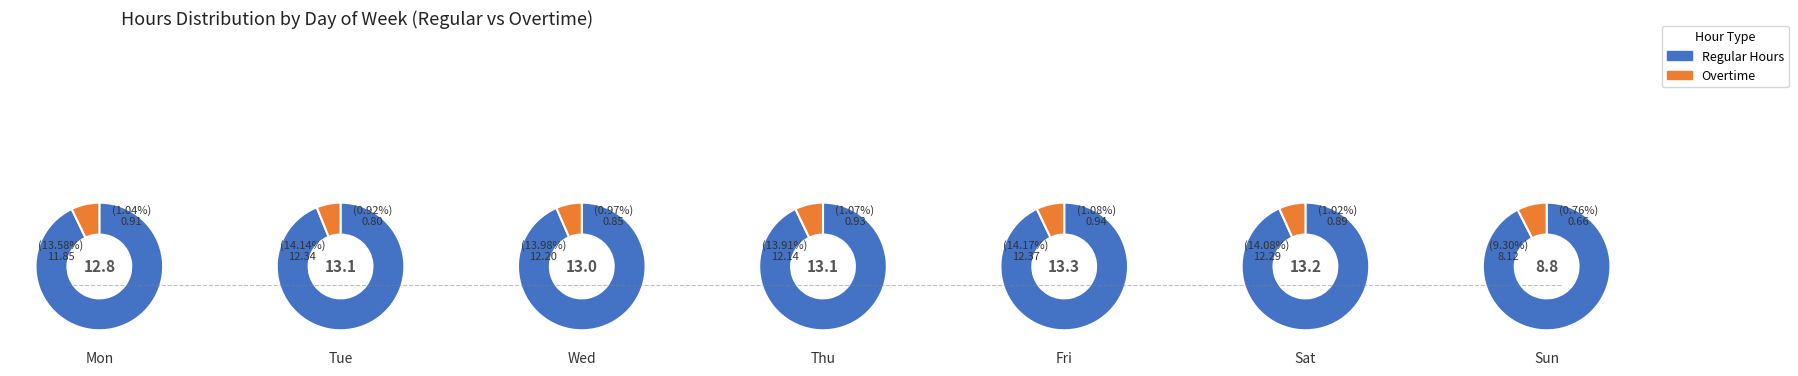

Rank the series by their maximum value, from lowest to highest.

Overtime (hrs), Regular Hours